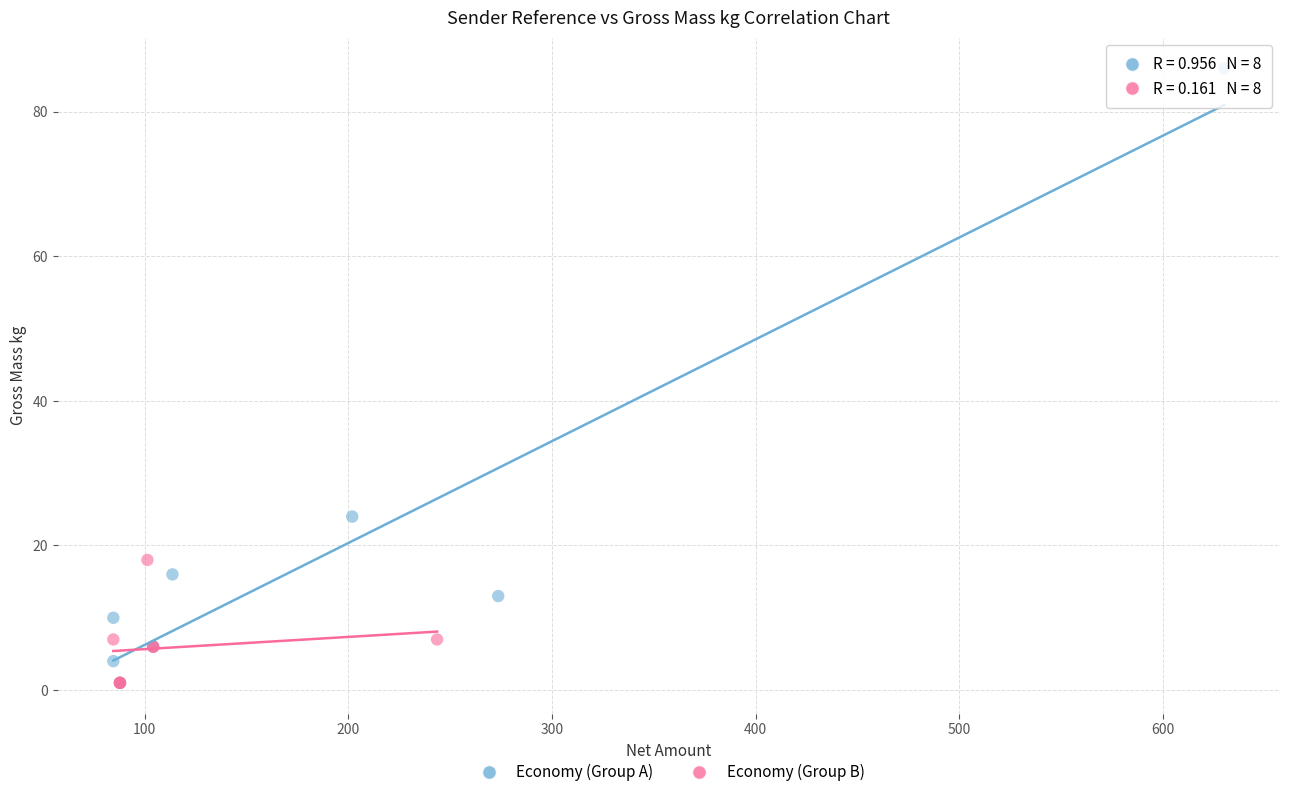

Which series reaches the maximum Y coordinate?

Economy (Group A)